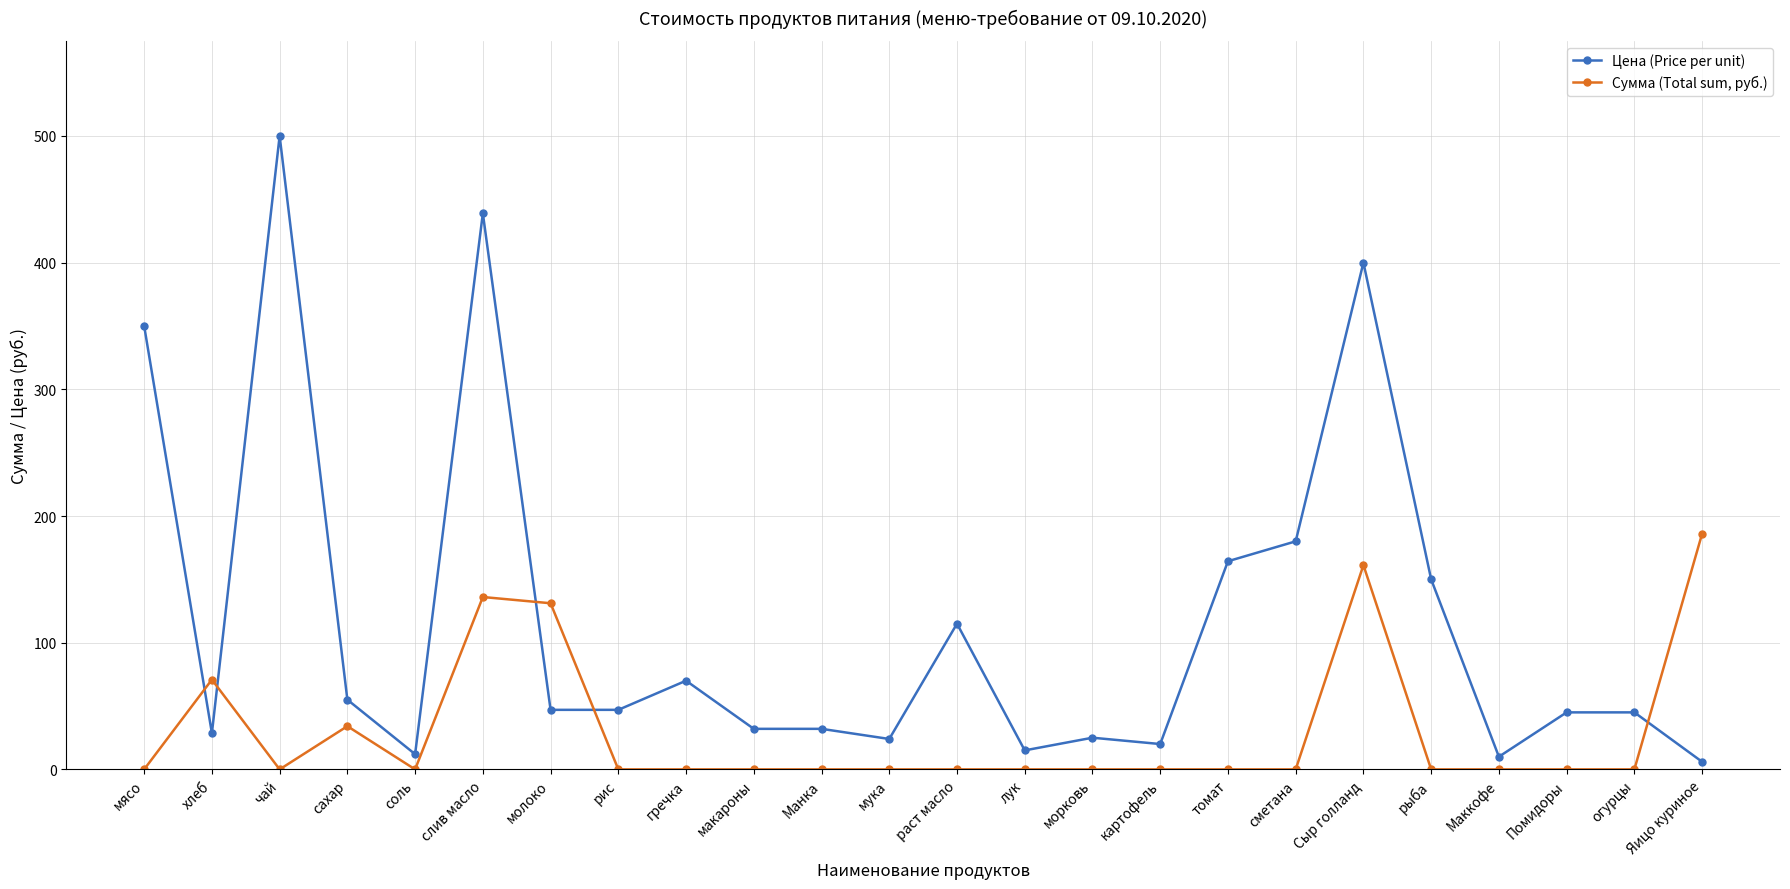

Read the Цена (Price per unit) value at чай.

500.0